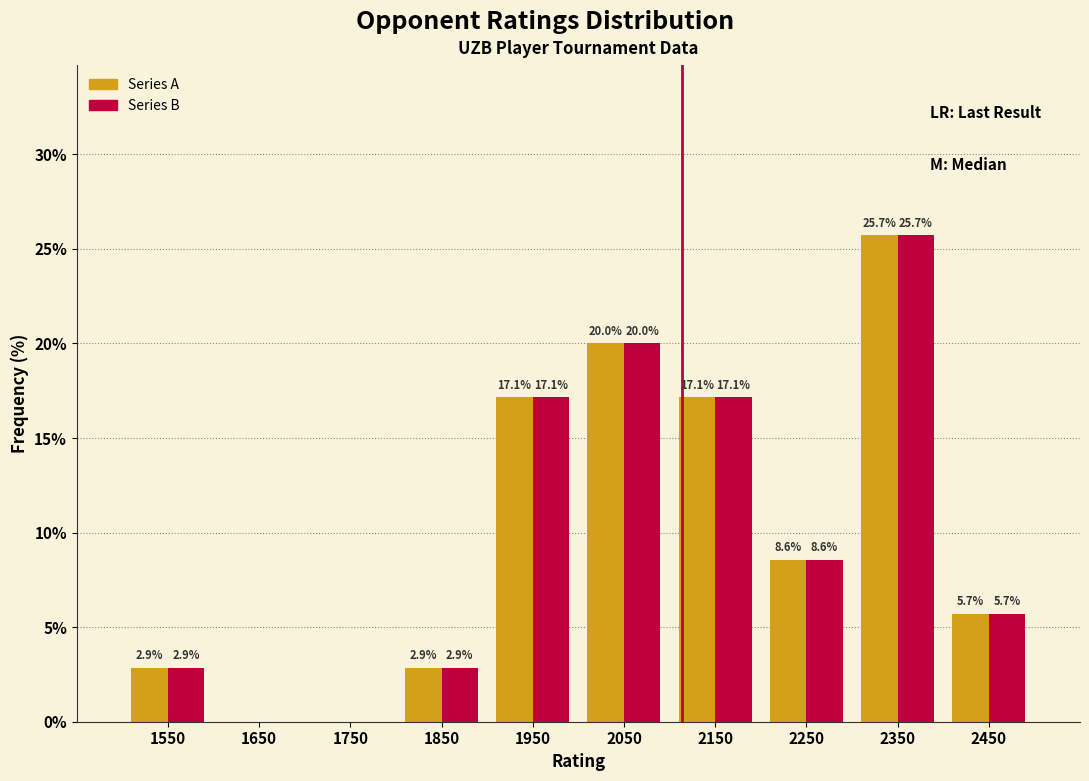

In the Series A series, which range on the x-axis has the tallest bar?

2300 to 2400